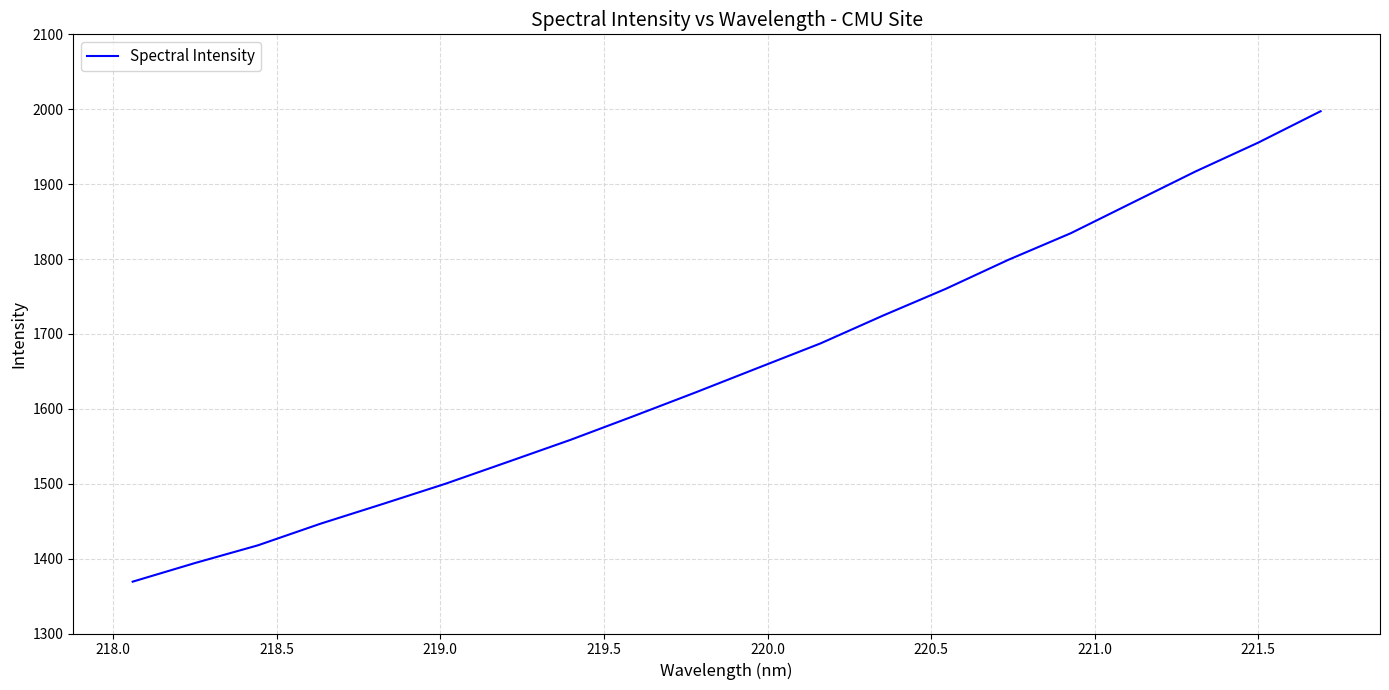

Is this an area chart (filled region under the line)?

No